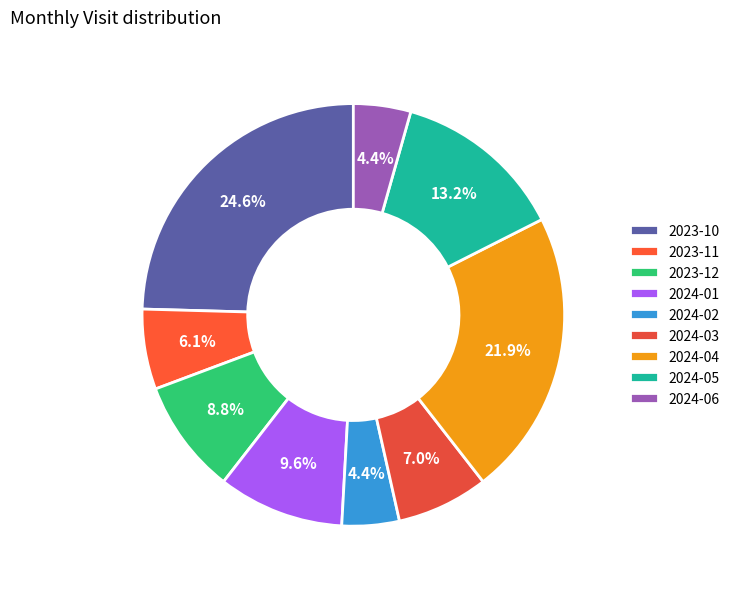

Which has a higher value, 2024-02 or 2024-03?

2024-03